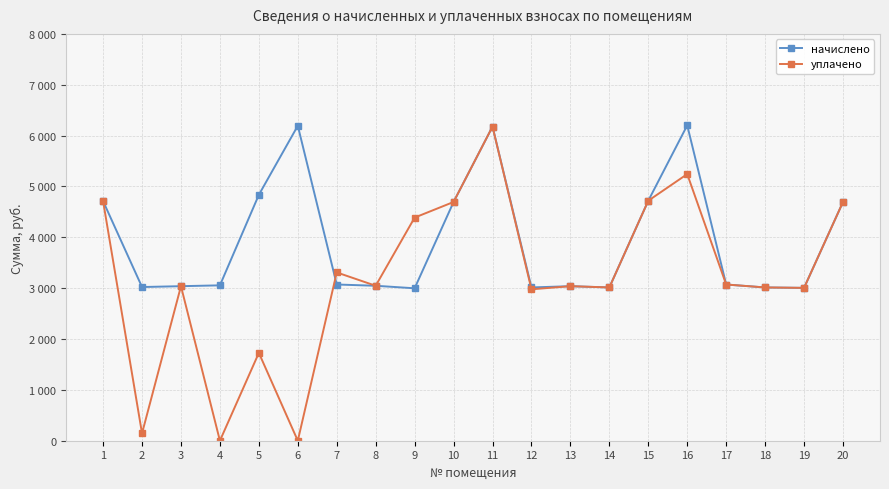

At which category does начислено reach its first local valley?

2